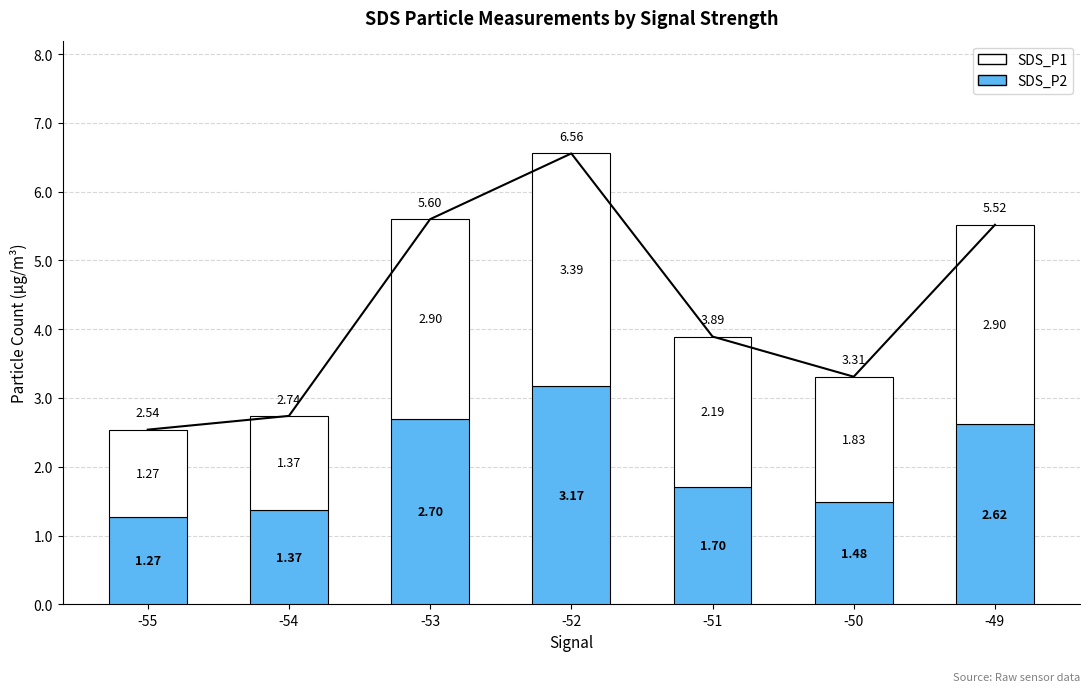

What is the difference between the maximum and second lowest values in the SDS_P2 series?

1.8